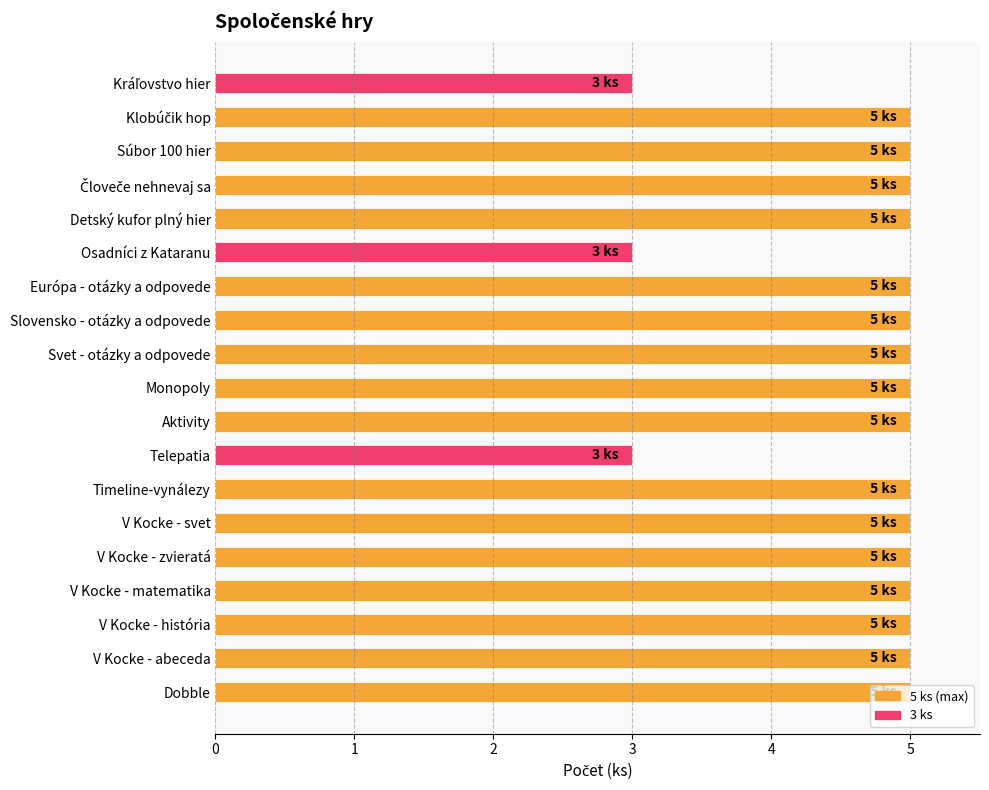

The value at Osadníci z Kataranu is 3. True or false?

True